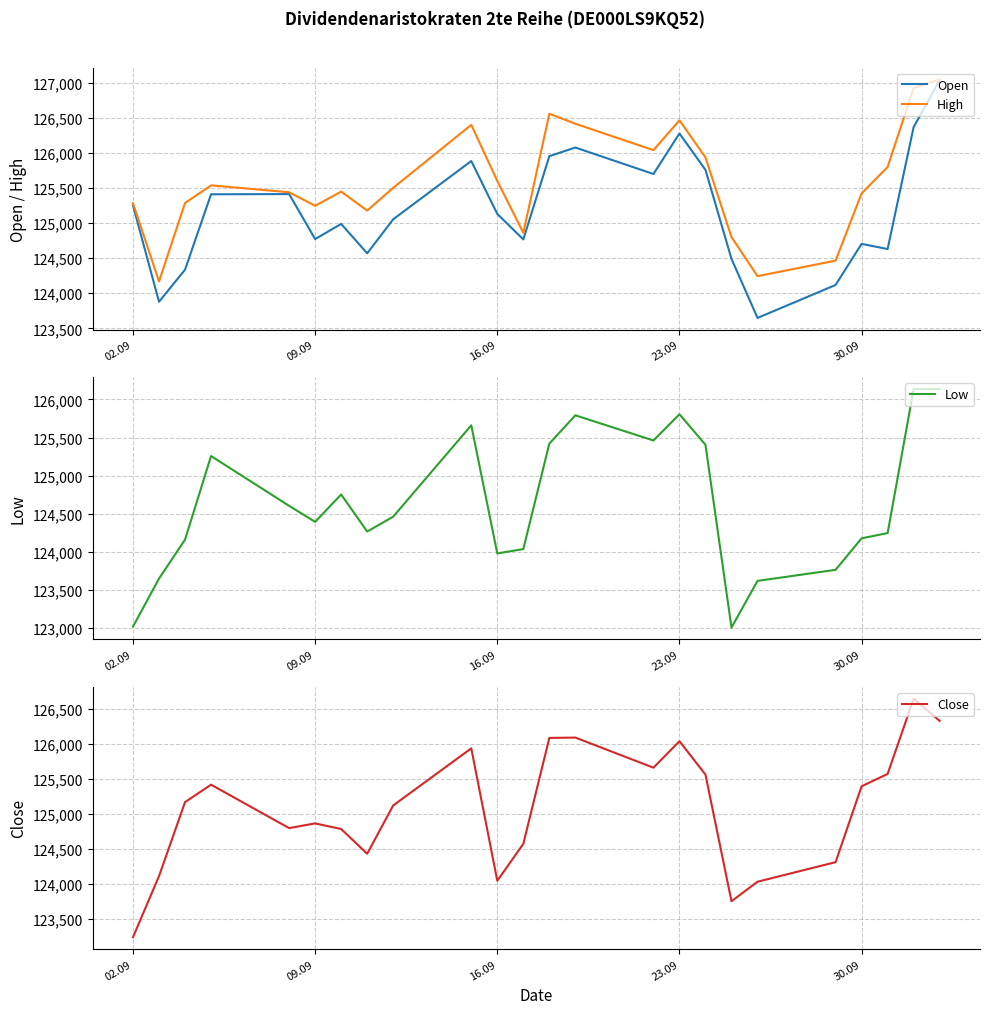

What is the label of the 1st point from the left?

02.09